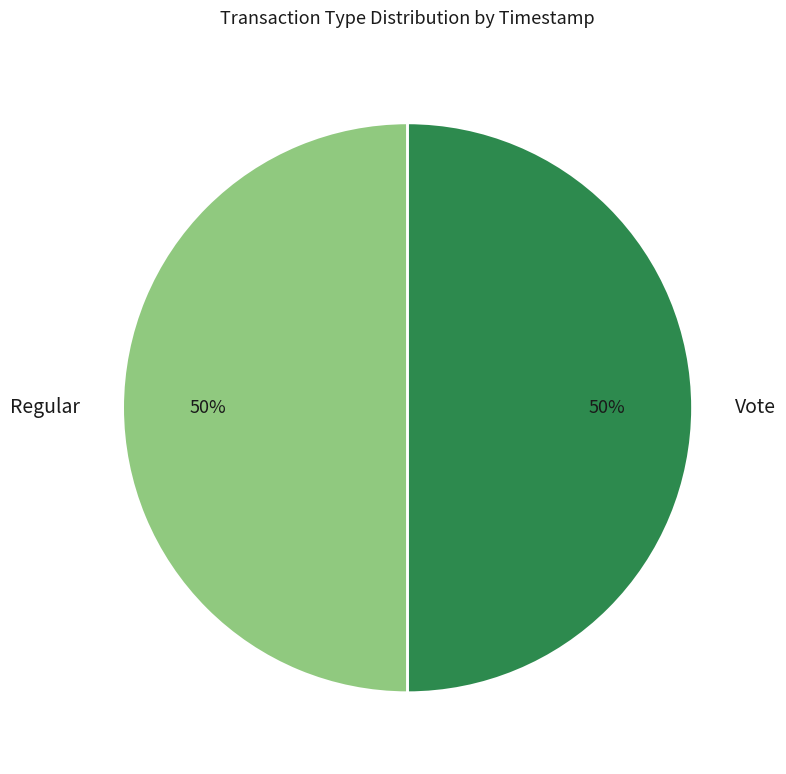

Count the number of slices in the pie.

2